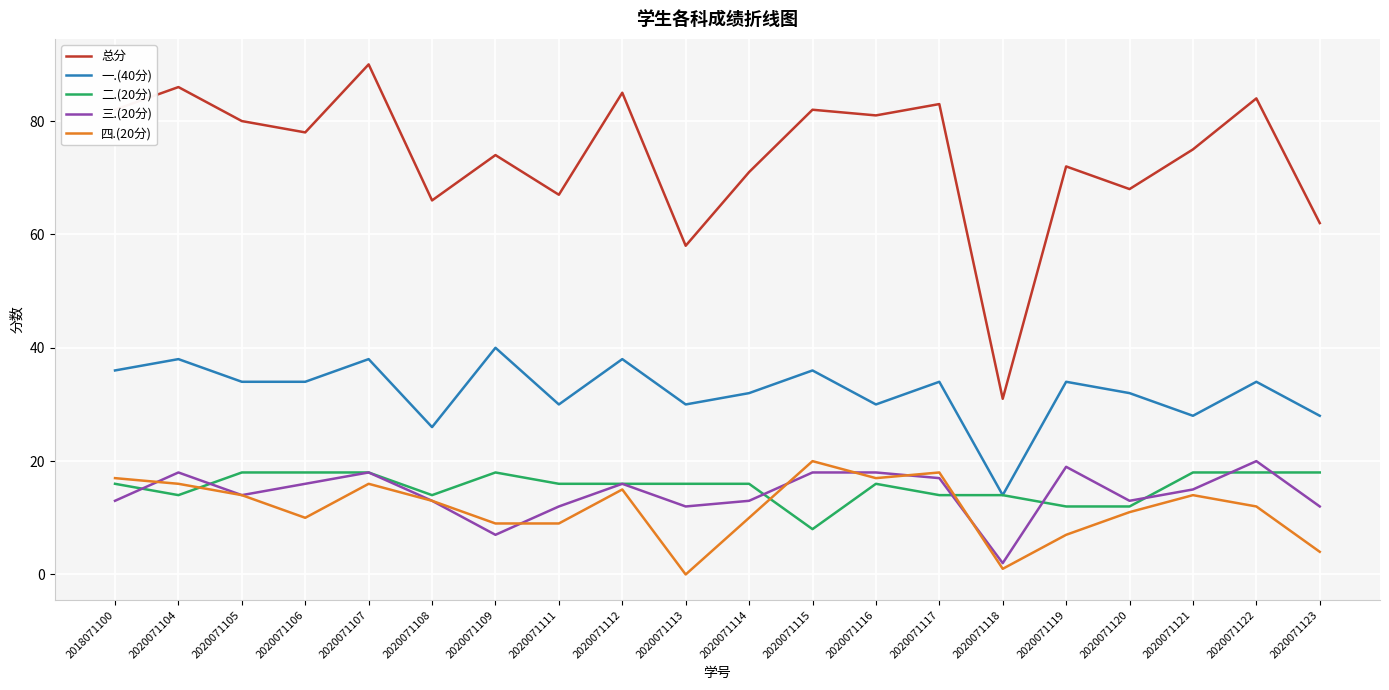

True or false: 总分 and 三.(20分) intersect in this chart.

False